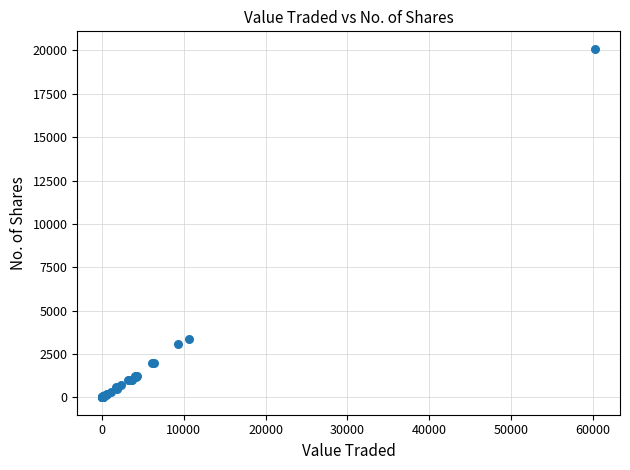

What Y value in the scatter plot is closest to 10052?

3372